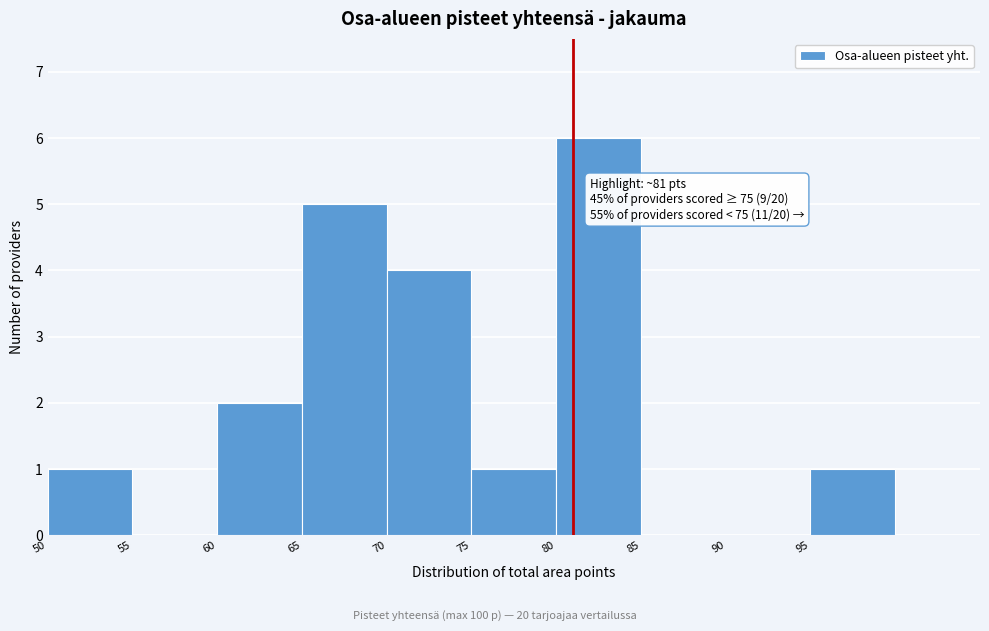

Which range on the x-axis has the tallest bar?

80 to 85